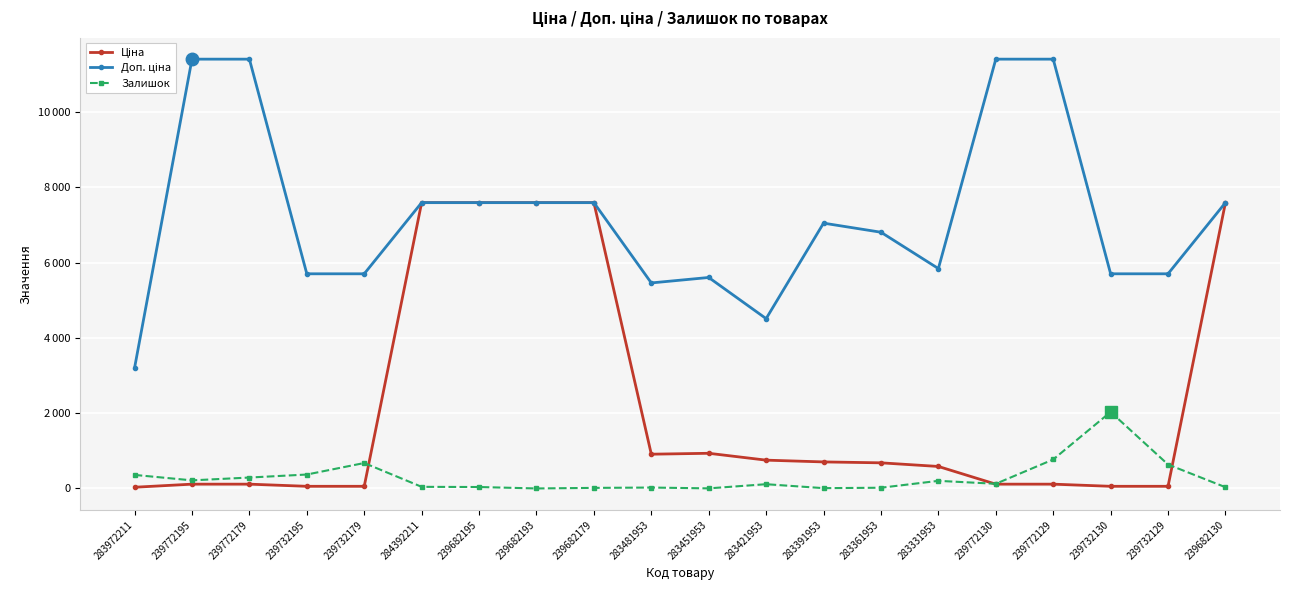

What is the value of the Доп. ціна point at the 16th from the left?

11410.0